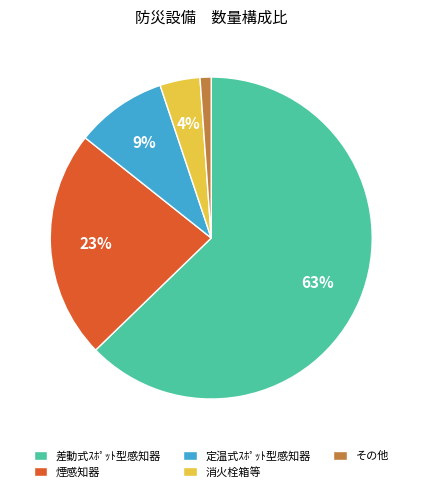

What percentage is the 定温式ｽﾎﾟｯﾄ型感知器 slice, to the nearest percent?

9%